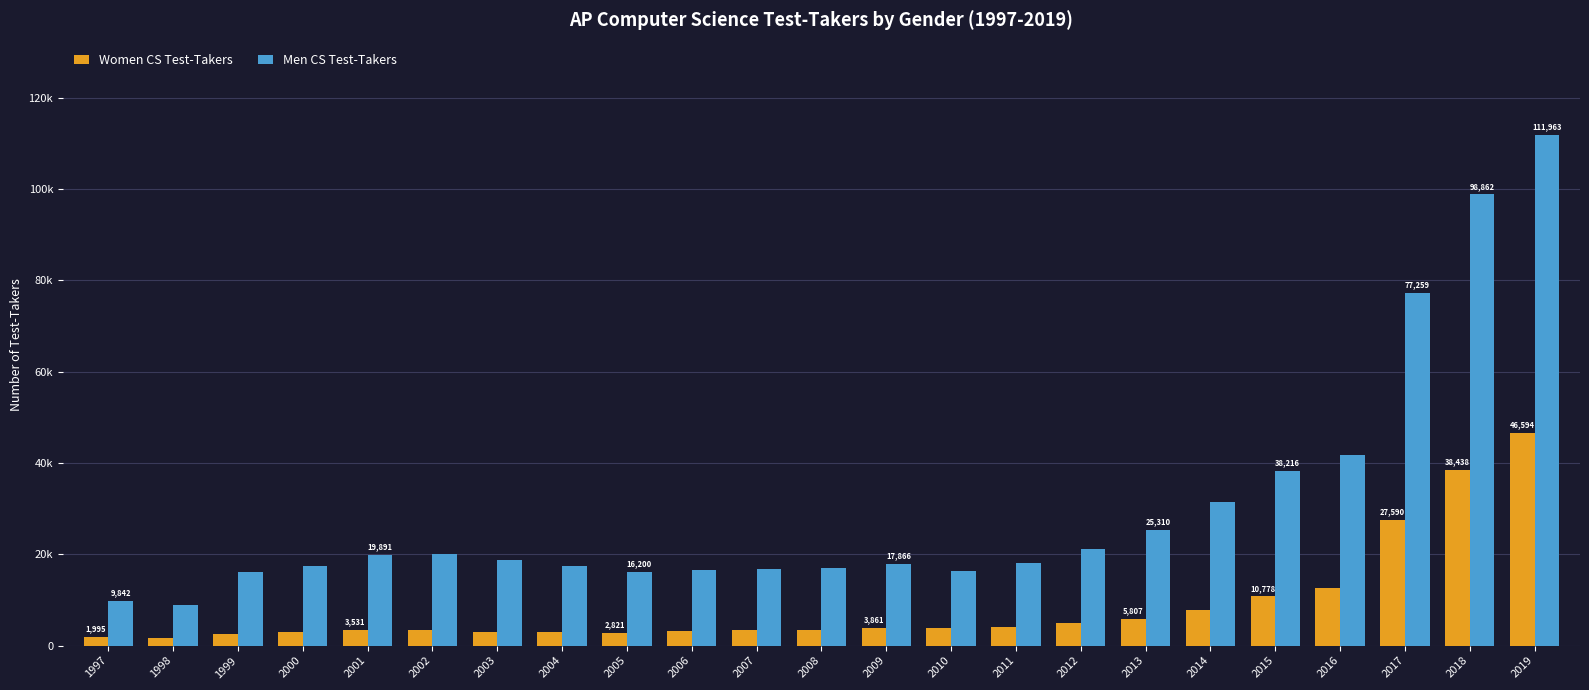

What are all the series names shown in the legend?

Women CS Test-Takers, Men CS Test-Takers